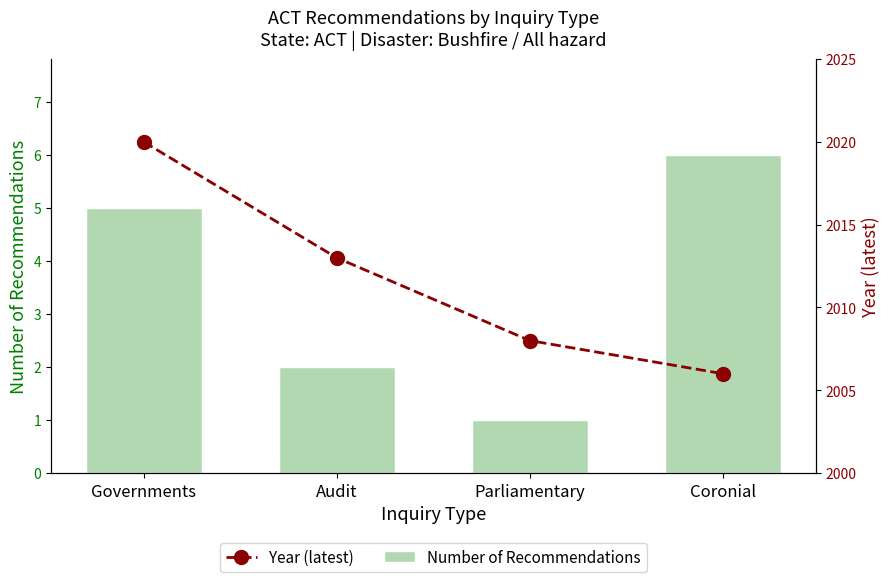

Rank the categories by Year (latest) value from lowest to highest.

Coronial, Parliamentary, Audit, Governments